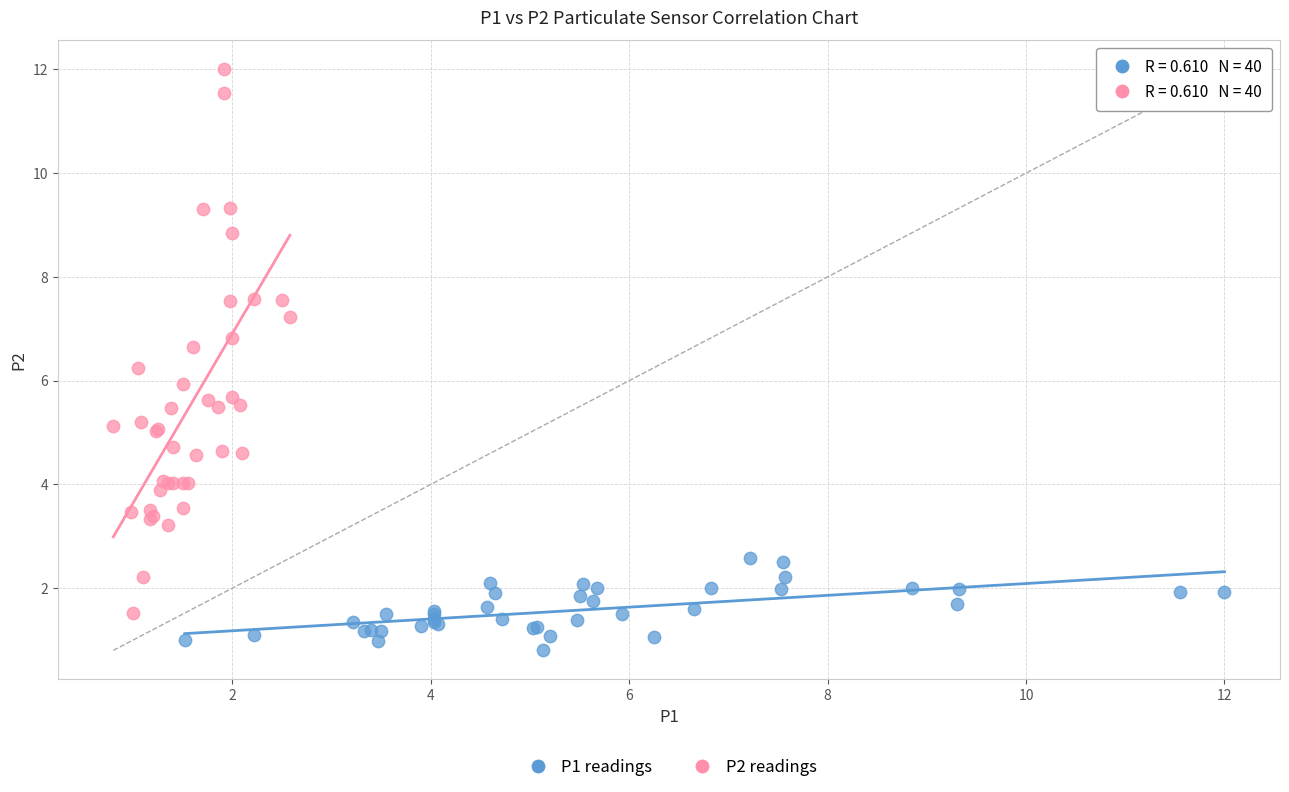

Which series has the widest spread of Y values?

P2 readings